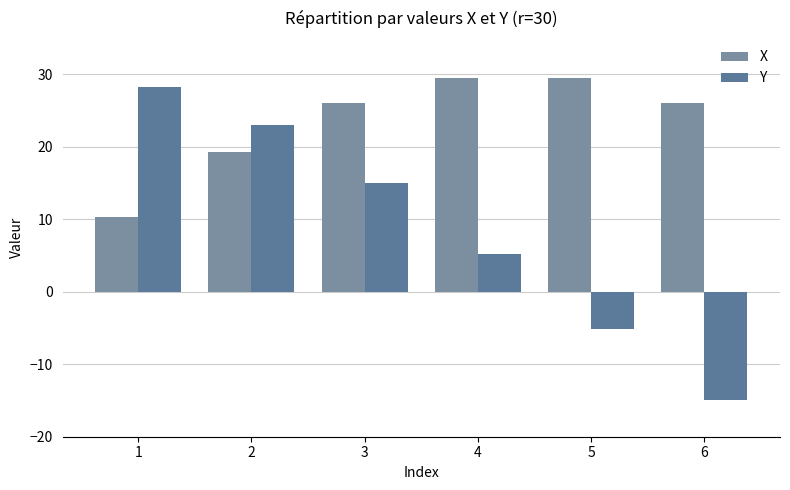

Count the number of categories in the chart.

6